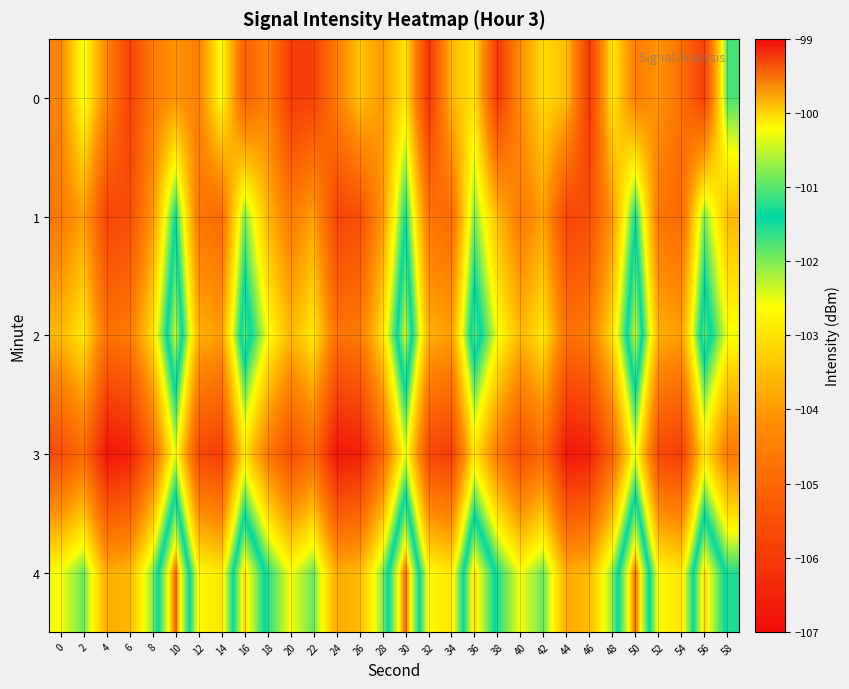

What is the spread (max minus min) of values at 20?

3.4